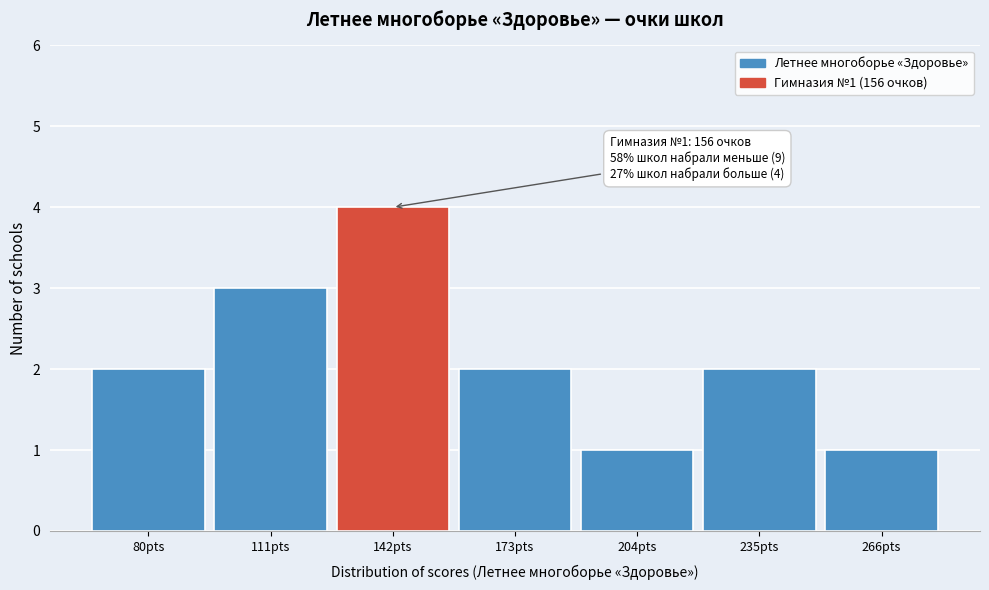

Reading left to right, extract all data points from this chart.

80pts=2	111pts=3	142pts=4	173pts=2	204pts=1	235pts=2	266pts=1